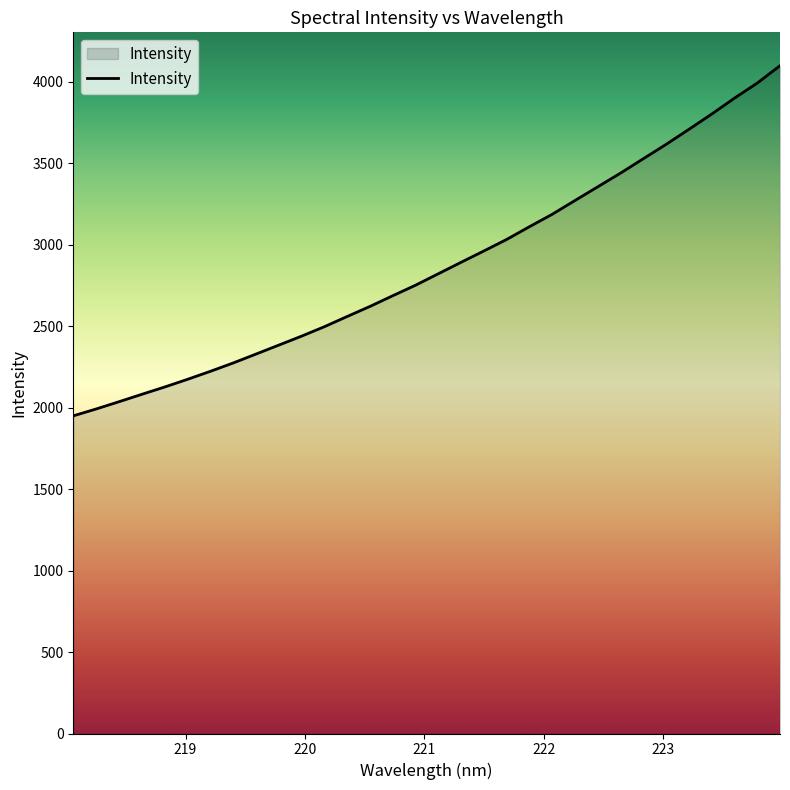

What is the maximum value shown in the chart?

4098.4